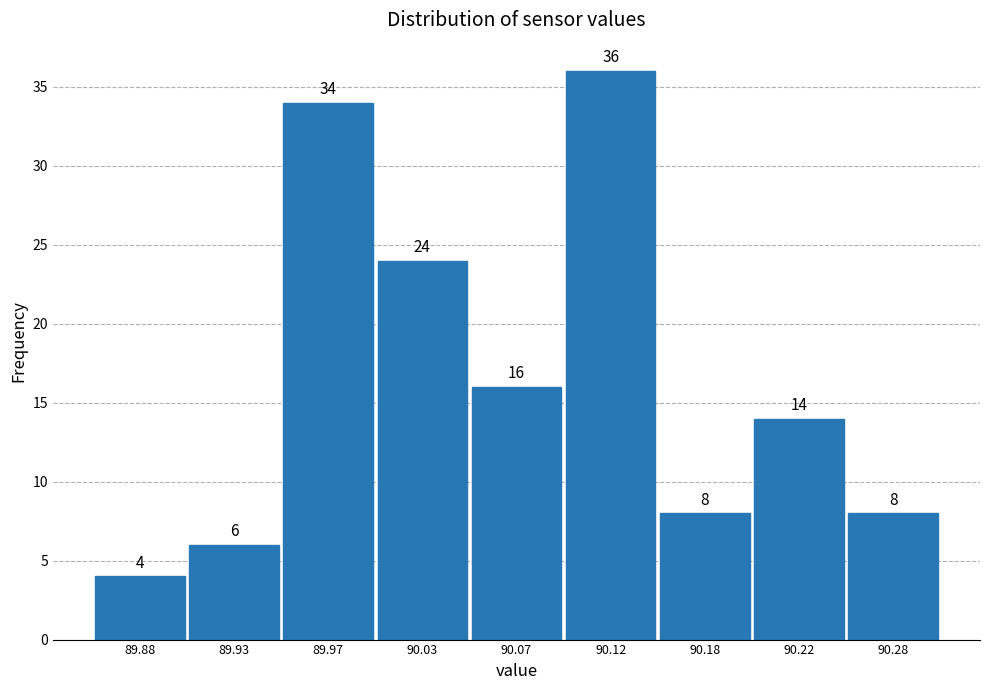

Reading left to right, list all the values displayed in this chart.

89.88=4	89.93=6	89.97=34	90.03=24	90.07=16	90.12=36	90.18=8	90.22=14	90.28=8